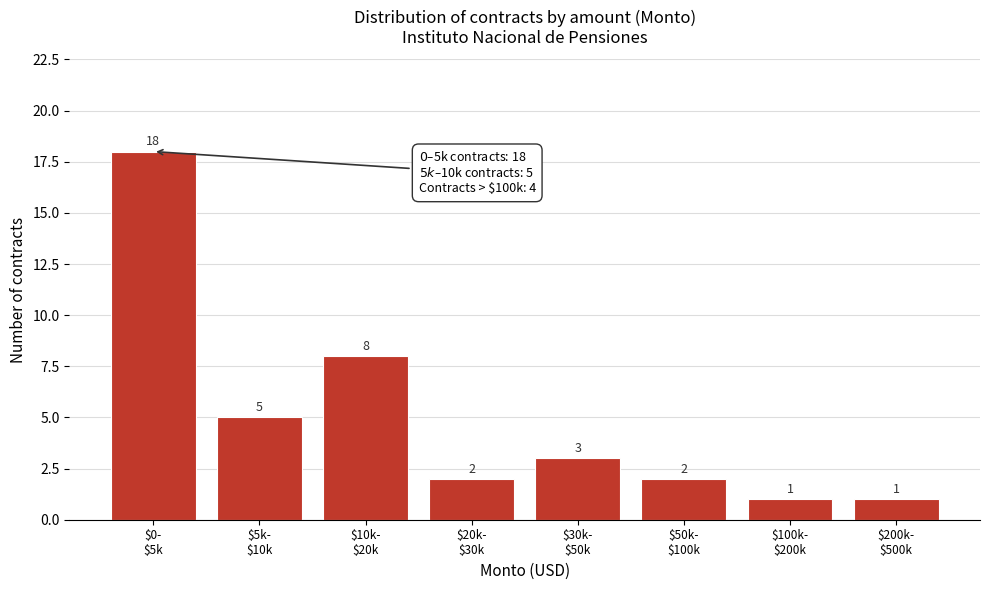

Reading left to right, list all the values displayed in this chart.

18	5	8	2	3	2	1	1